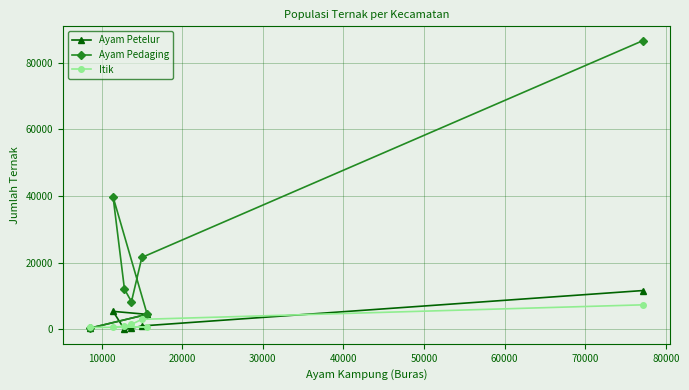

Which series has the largest range (max minus min)?

Ayam Pedaging